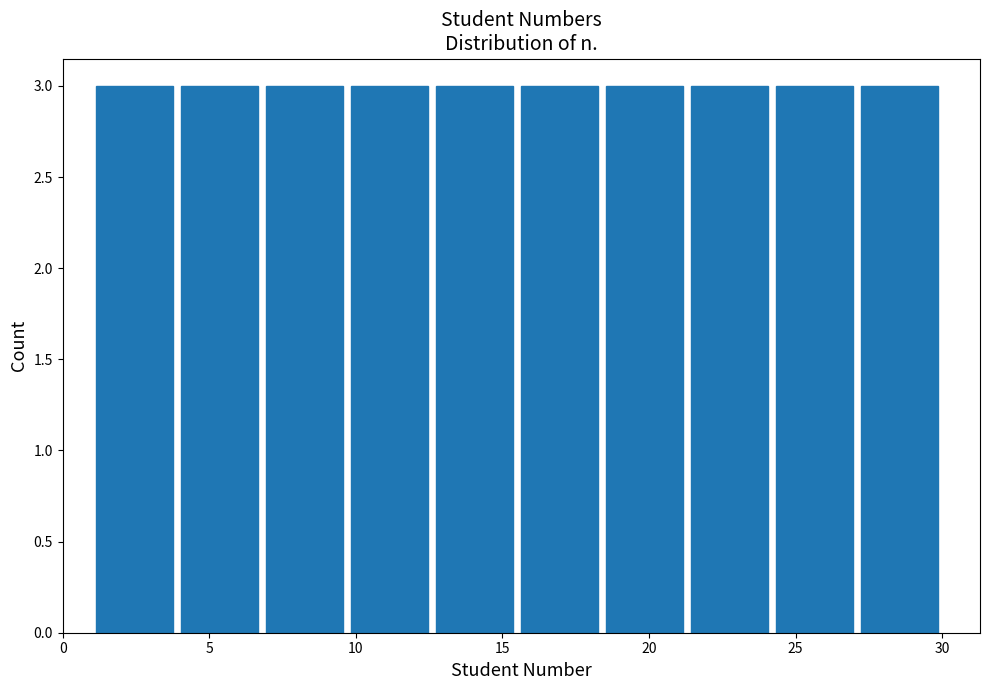

What is the height of the bar covering 3.9 to 6.8 on the x-axis? Neither the bar edges nor the heights are printed on the chart, so give them approximately, as read against the axes.

3